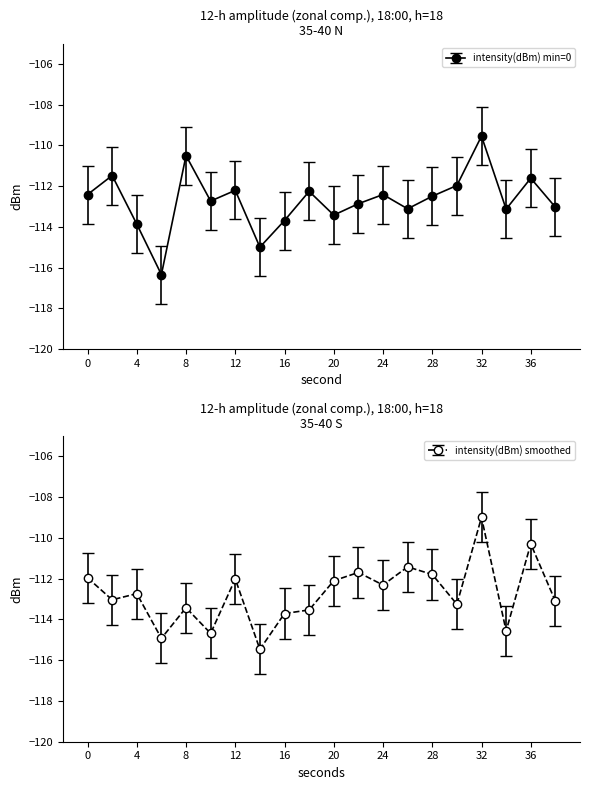

What is the maximum value for intensity(dBm) min=0?

-109.5